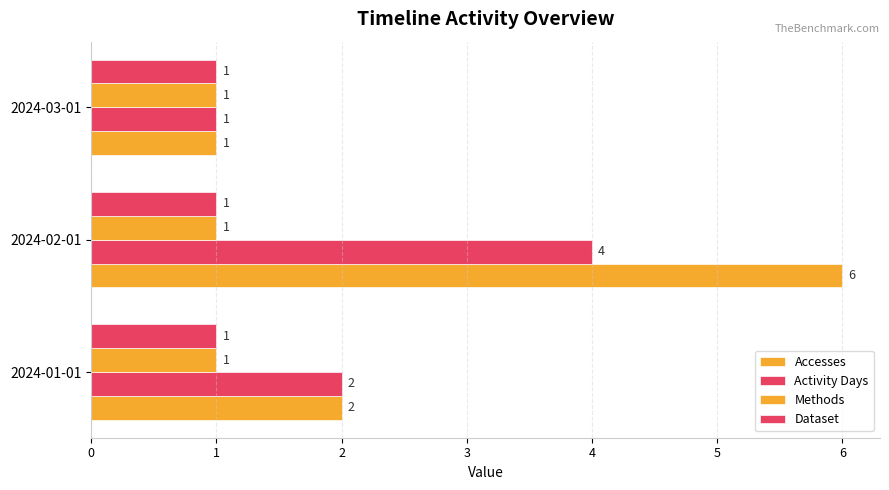

How many values in the Activity Days series are below 2?

1